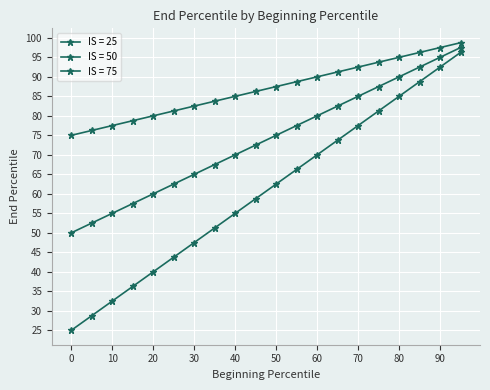

What is the sum of all IS = 50 values?

1475.0